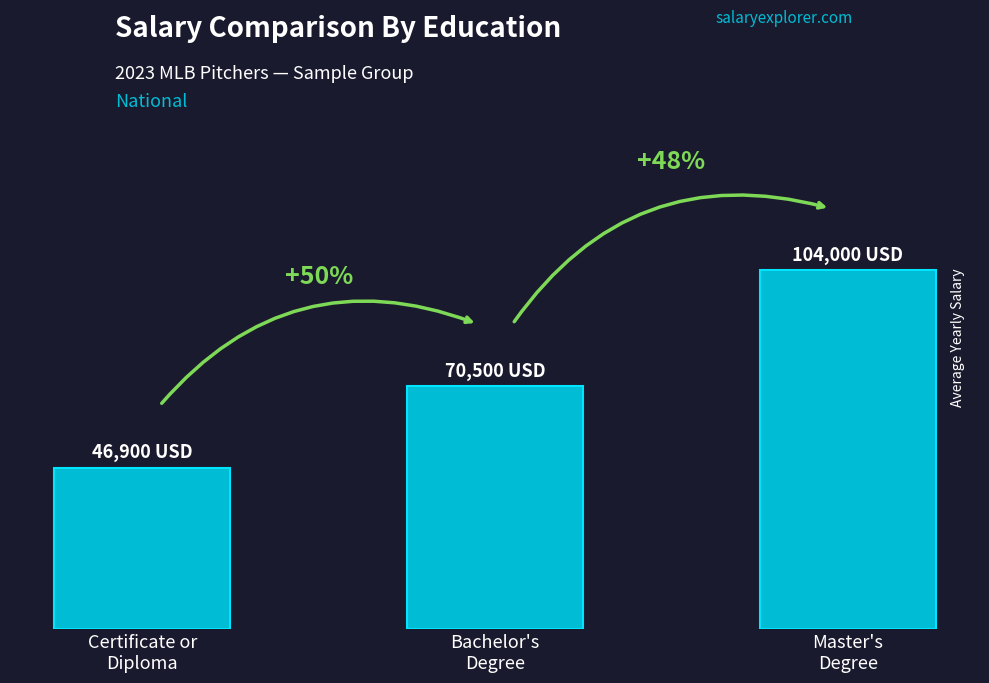

Does the chart contain any negative values?

No